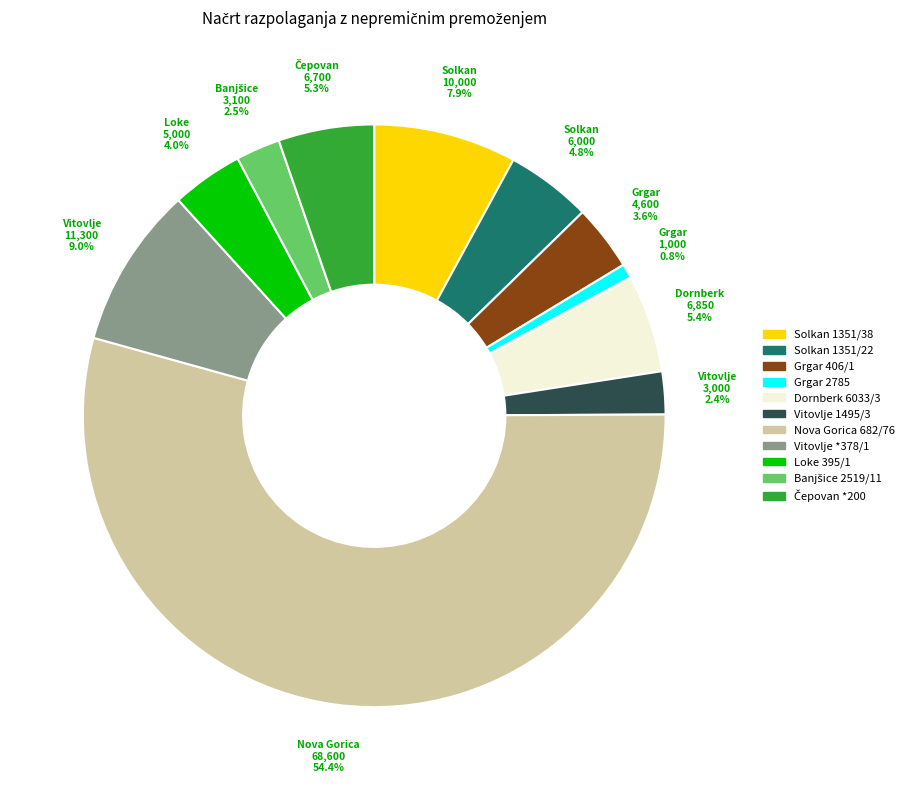

How many slices are in this pie chart?

11